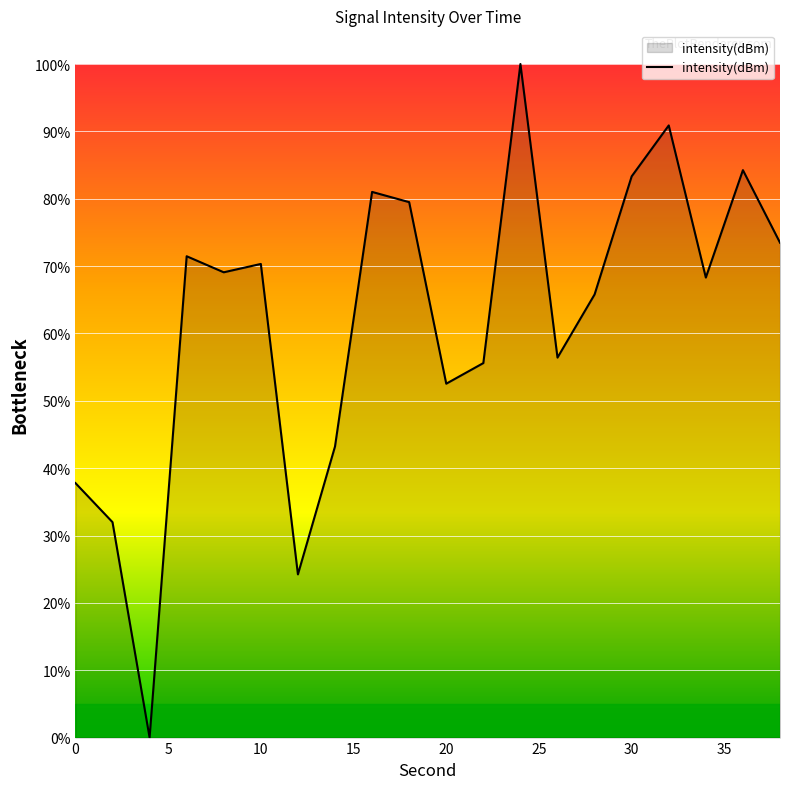

What is the difference between the maximum and minimum values?

100.0